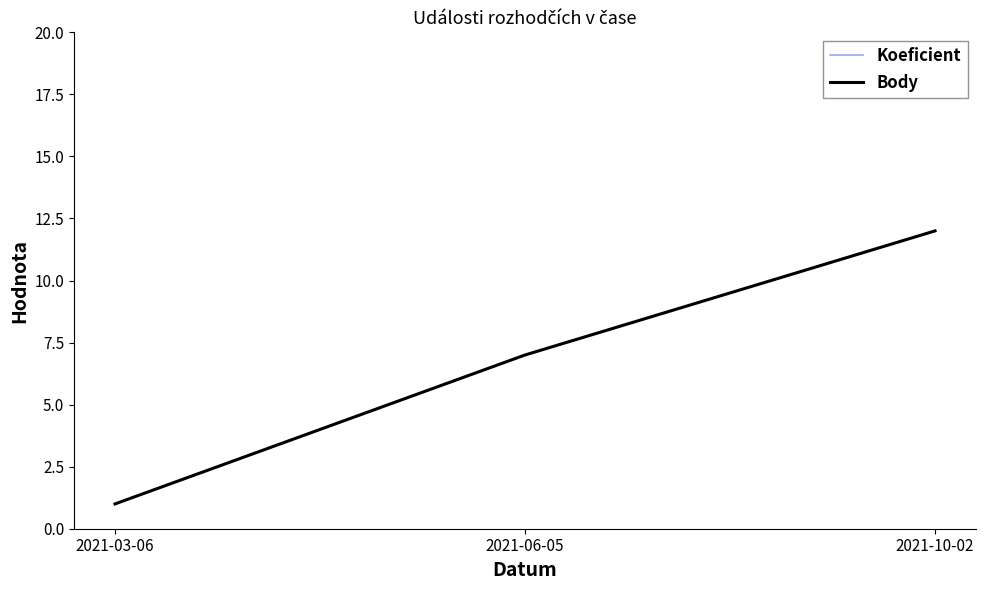

At which label does Body first exceed 7?

2021-10-02